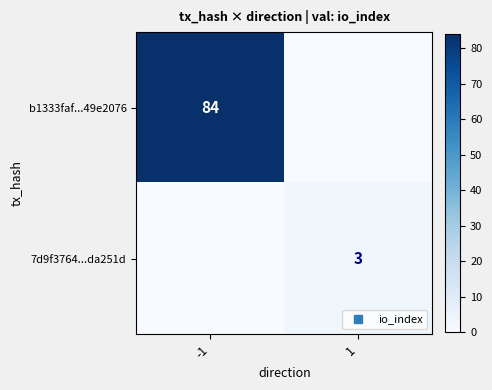

Which has a higher value, -1 or 1?

-1